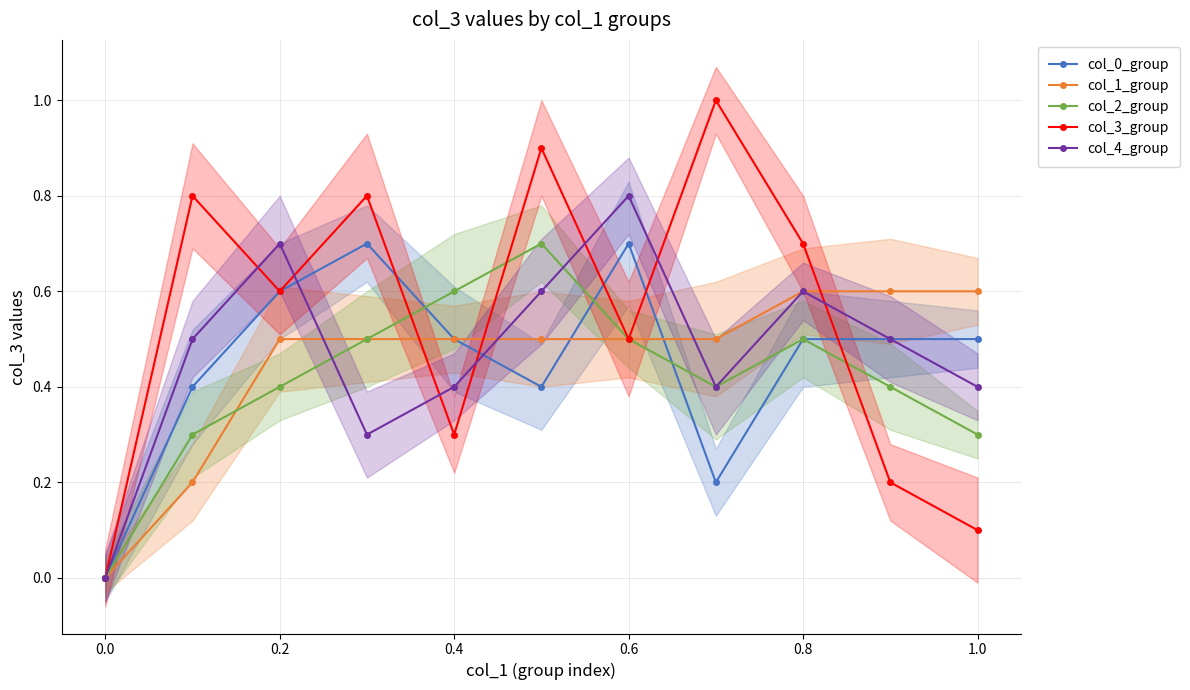

At how many categories does at least one series exceed 0?

10